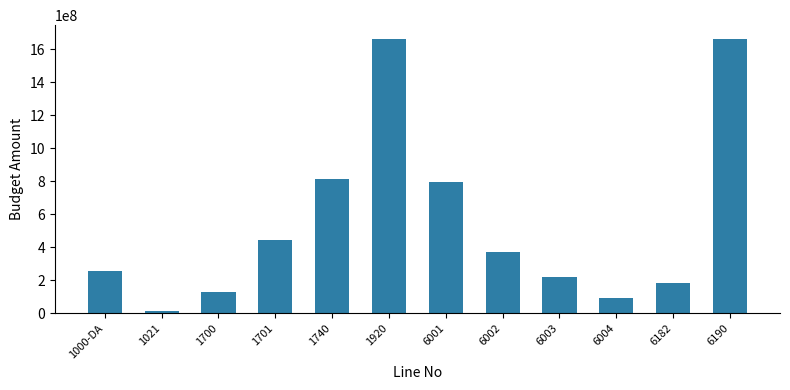

Is it true that the value at 1700 is 36382413?

False